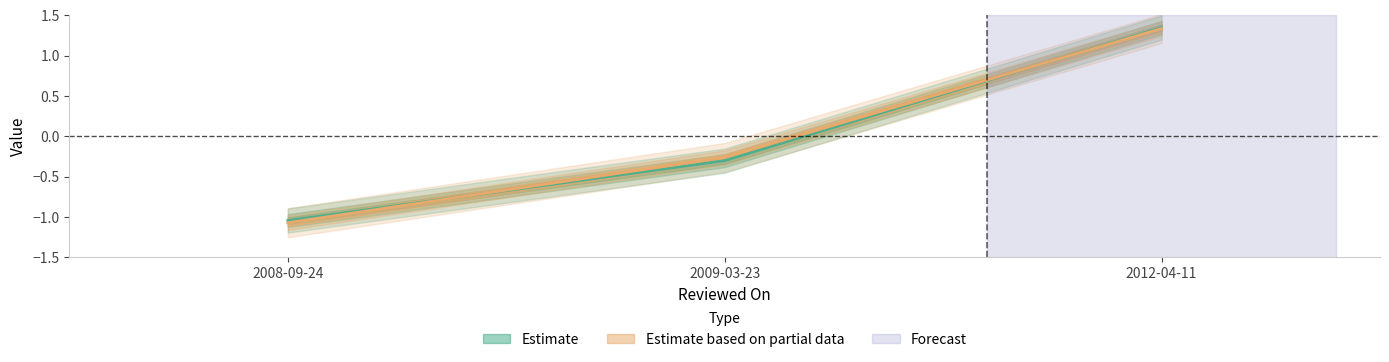

At which label does id first exceed 0?

2012-04-11